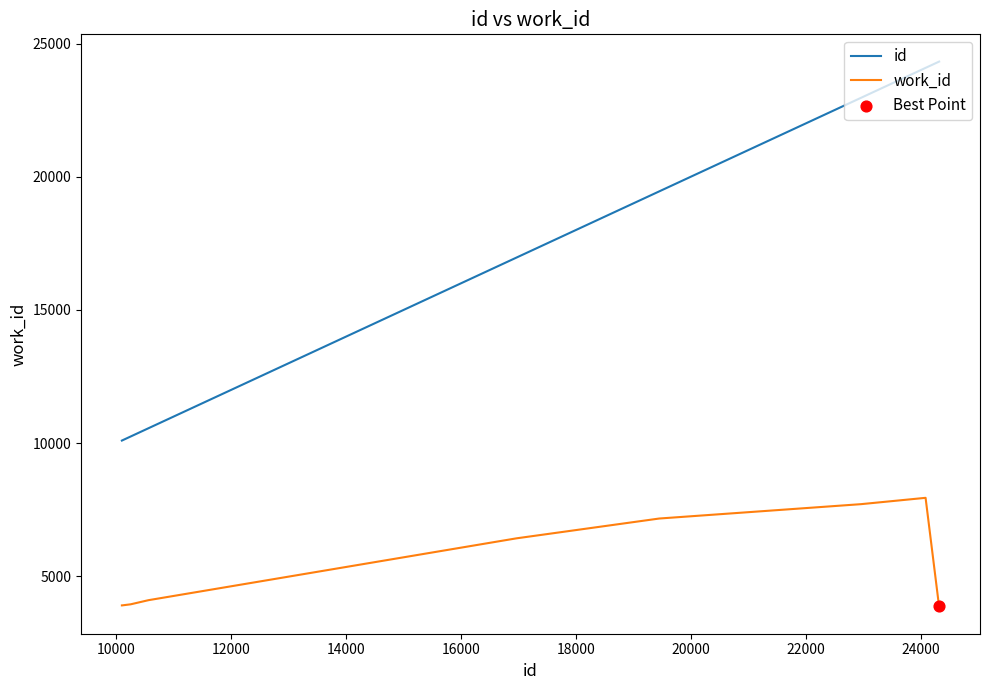

Which series has the largest range (max minus min)?

id